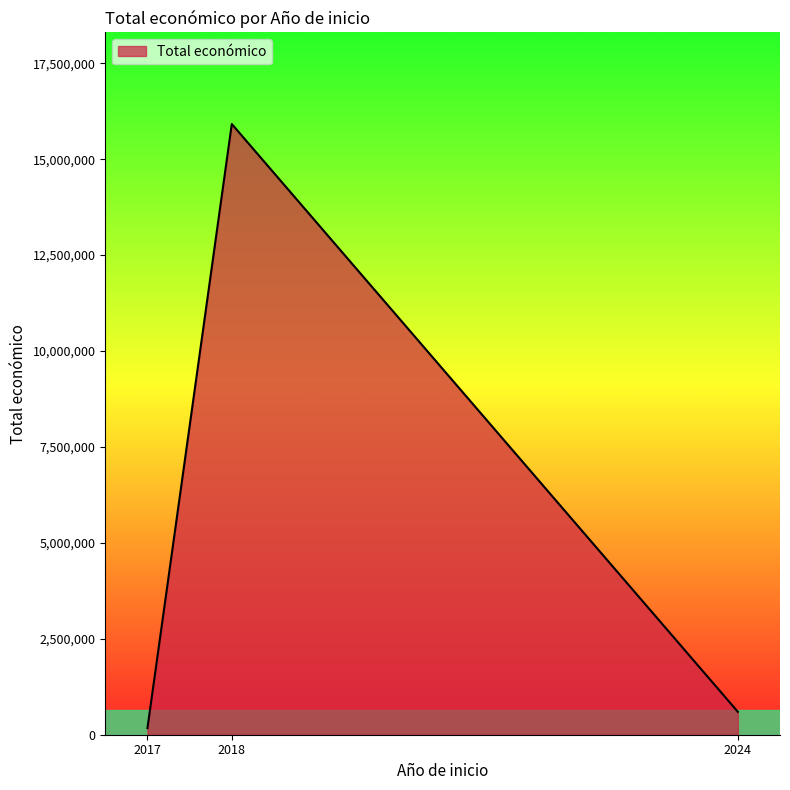

List the labels in order of value, largest first.

2018, 2024, 2017